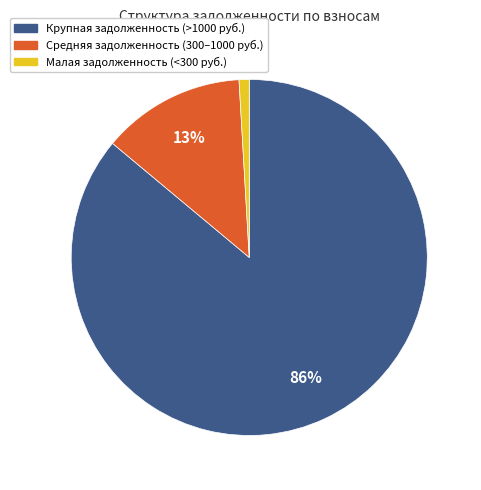

True or false: Крупная задолженность (>1000 руб.) accounts for 77% of the total.

False